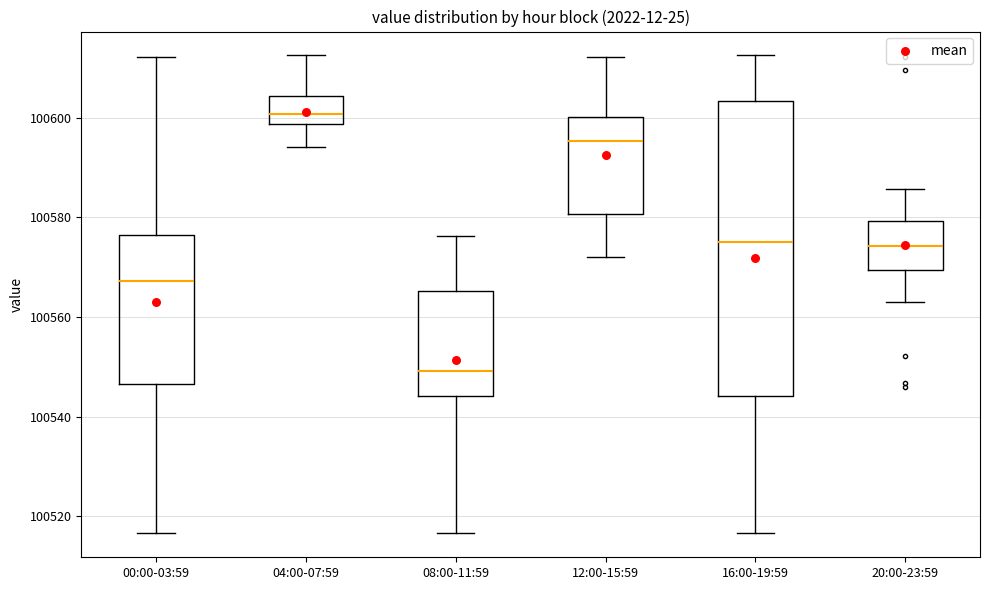

Reading left to right, transcribe this box plot: for each box, give where its median line is, the range the box spans, and where its two whiskers end, as read against the y-axis. The values are not printed on the chart, so give them approximately, as read against the axis.

00:00-03:59: median 100568, box 100546 to 100576, whiskers 100516 to 100612
04:00-07:59: median 100600, box 100598 to 100604, whiskers 100594 to 100612
08:00-11:59: median 100550, box 100544 to 100566, whiskers 100516 to 100576
12:00-15:59: median 100596, box 100580 to 100600, whiskers 100572 to 100612
16:00-19:59: median 100574, box 100544 to 100604, whiskers 100516 to 100612
20:00-23:59: median 100574, box 100570 to 100580, whiskers 100564 to 100586